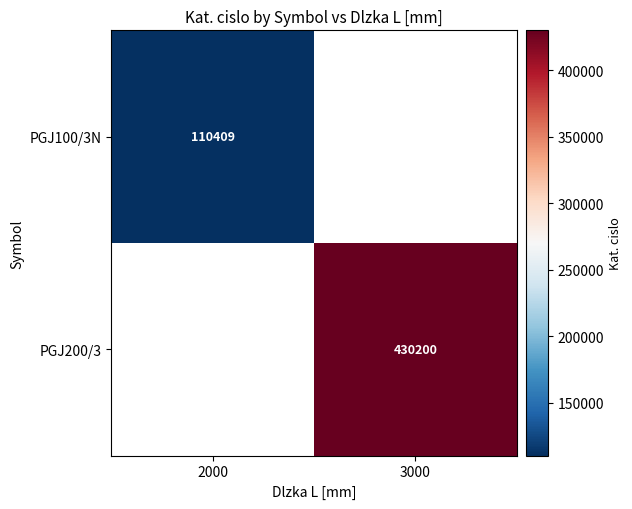

The value of PGJ200/3 at 3000 is 430200. True or false?

True